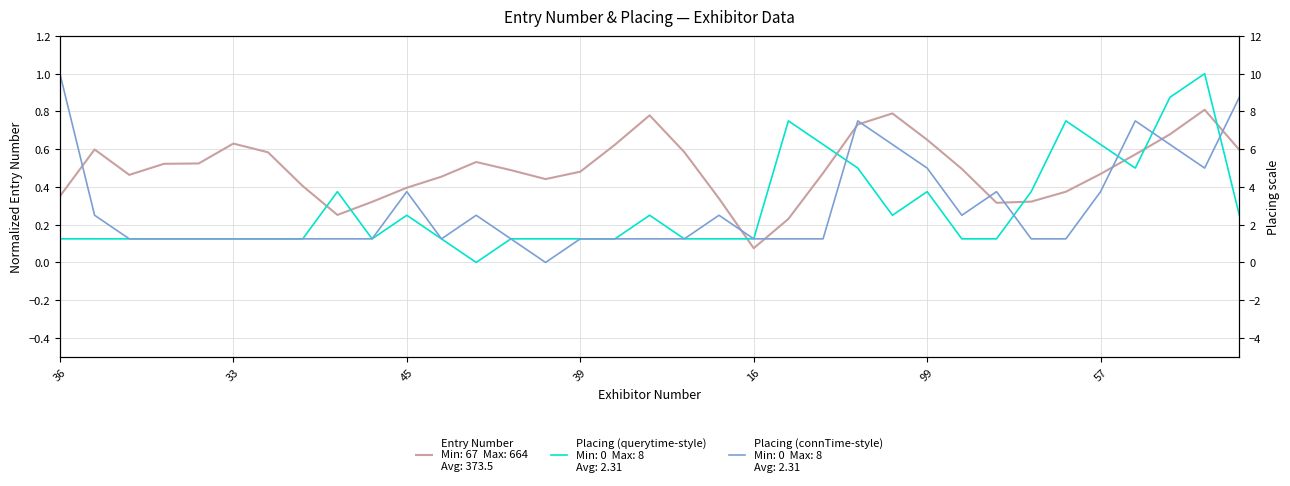

What is the label of the 14th point from the left?

13